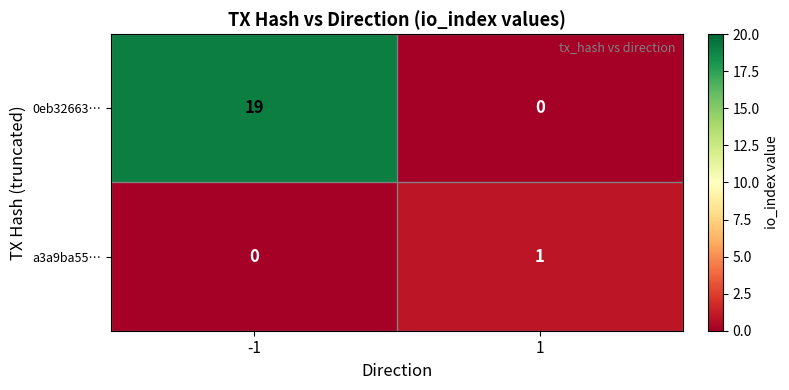

Count the number of data series in this chart.

2